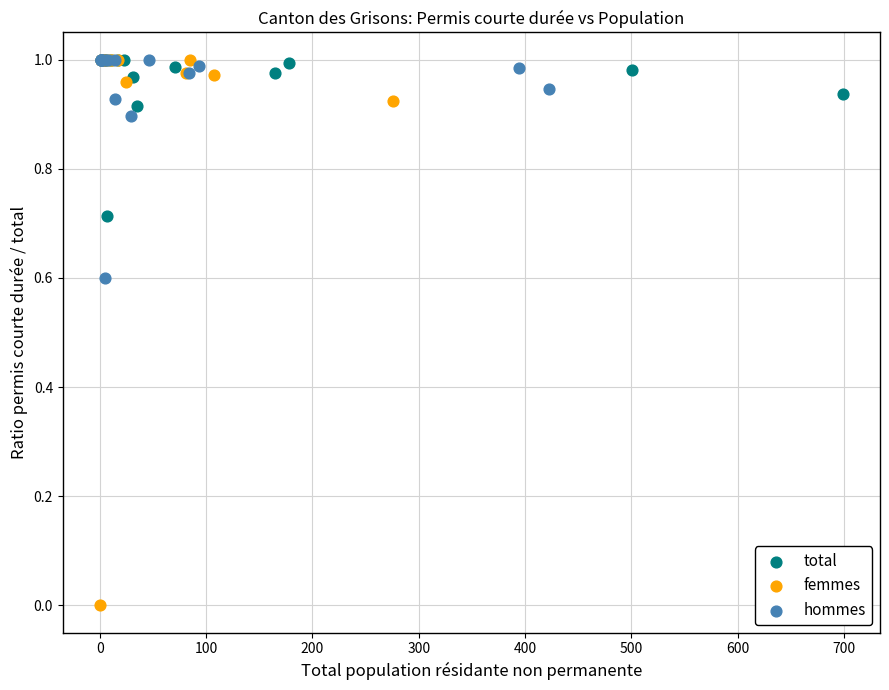

Which series contains the lowest Y value?

femmes